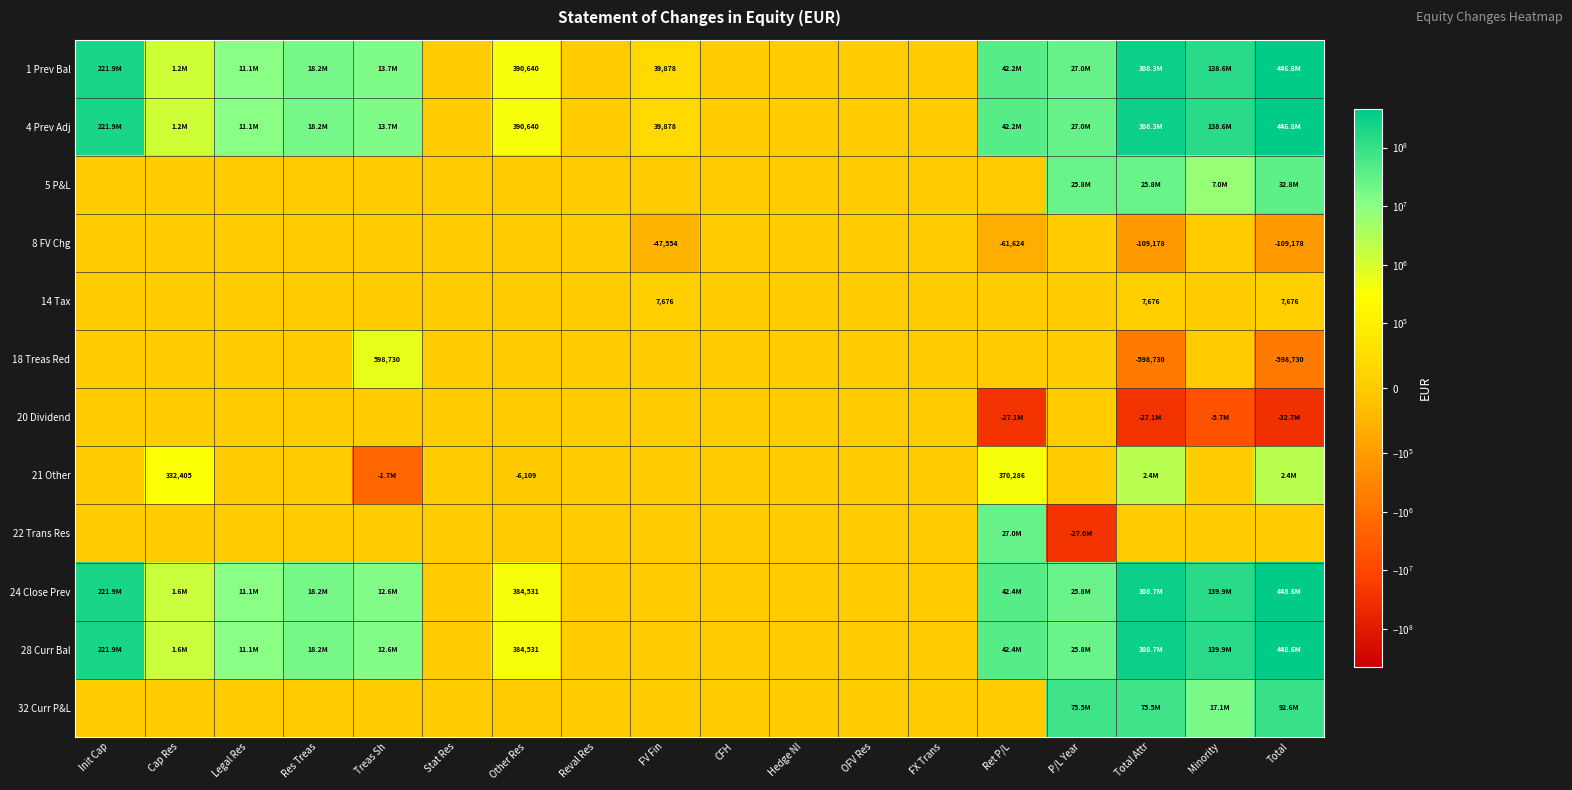

What is the greatest value displayed?

448613607